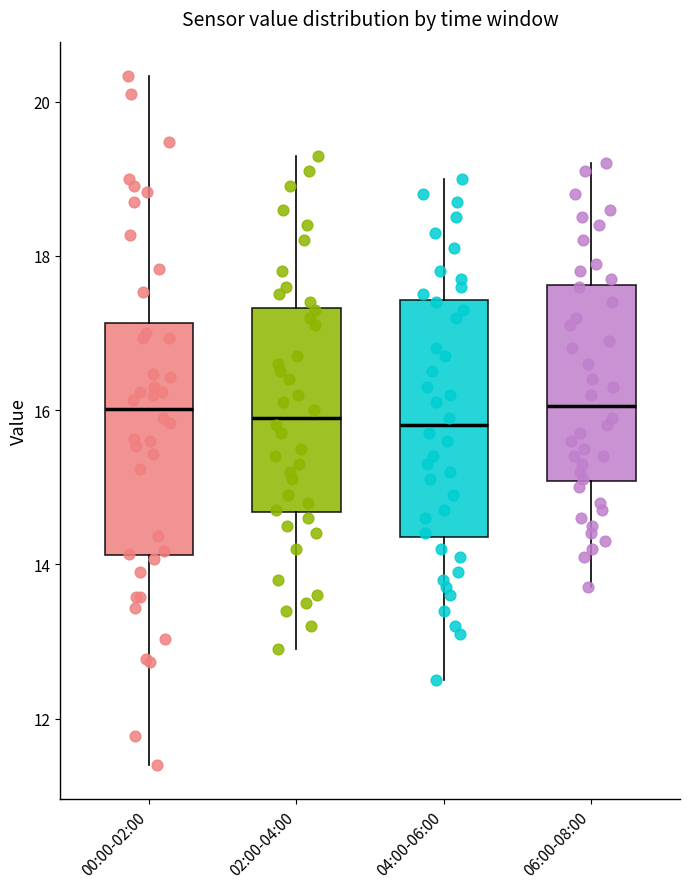

Reading left to right, transcribe this box plot: for each box, give where its median line is, the range the box spans, and where its two whiskers end, as read against the y-axis. The values are not printed on the chart, so give them approximately, as read against the axis.

00:00-02:00: median 16.0, box 14.2 to 17.2, whiskers 11.4 to 20.4
02:00-04:00: median 16.0, box 14.6 to 17.4, whiskers 13.0 to 19.4
04:00-06:00: median 15.8, box 14.4 to 17.4, whiskers 12.6 to 19.0
06:00-08:00: median 16.0, box 15.0 to 17.6, whiskers 13.8 to 19.2